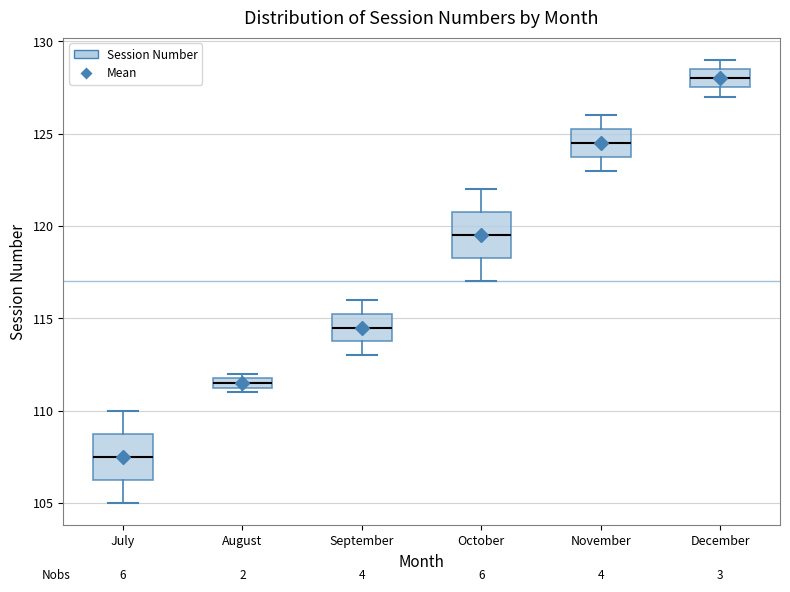

Which box has the highest median line?

December